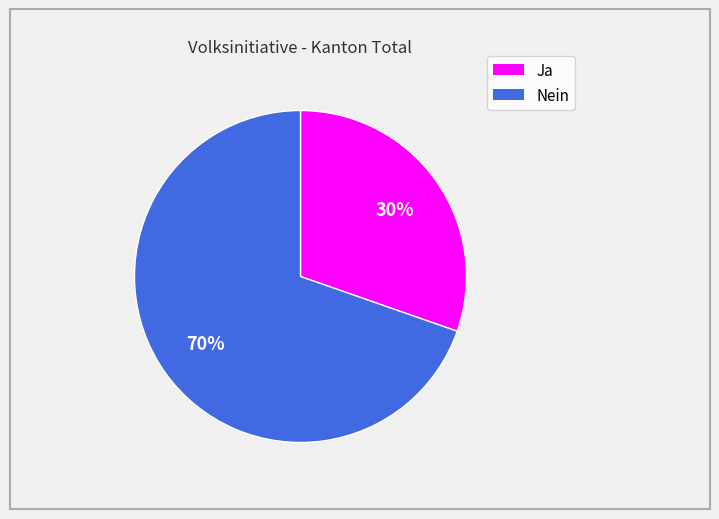

Count the number of slices in the pie.

2